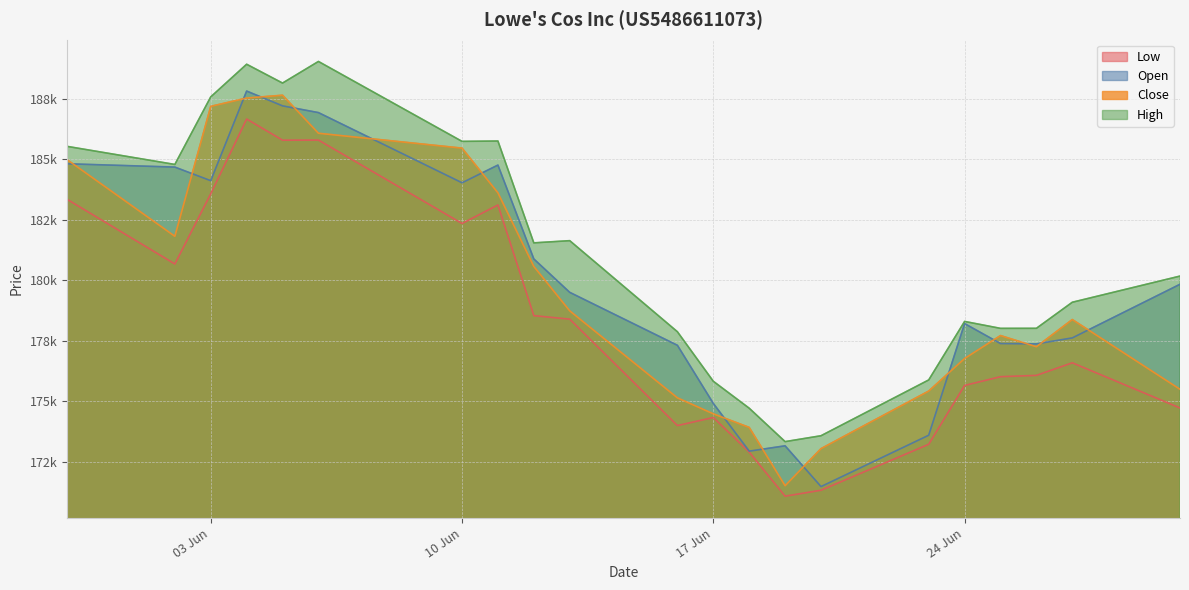

True or false: Open and High intersect in this chart.

False